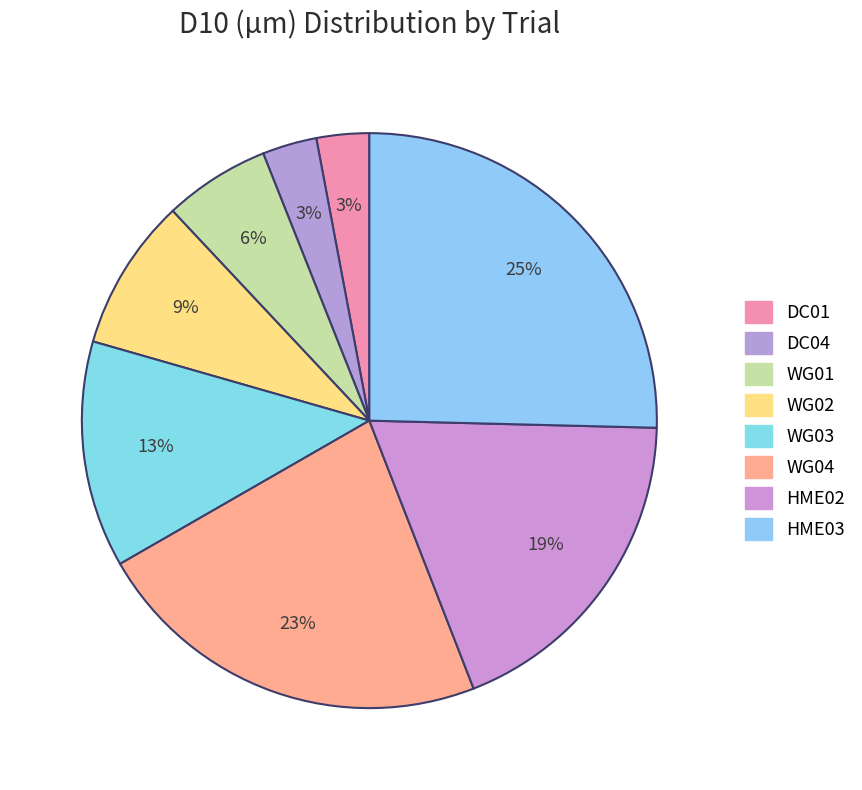

Is HME03 the majority of the pie?

No